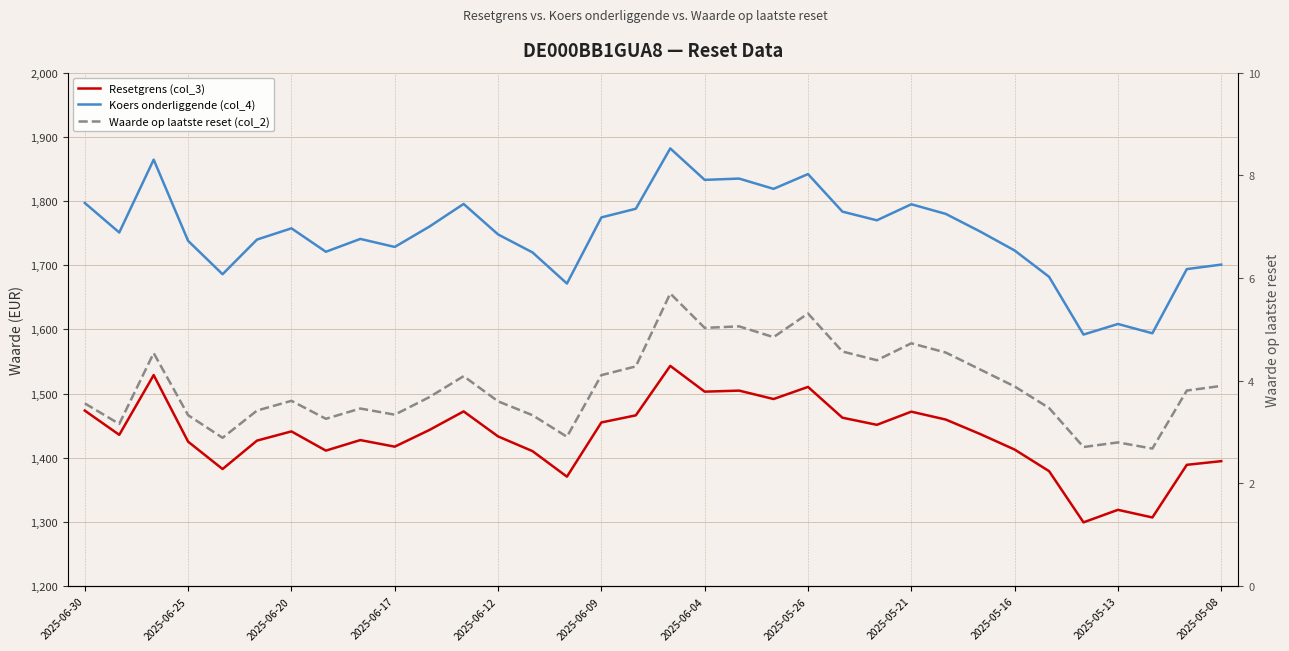

True or false: Waarde op laatste reset (col_2) and Koers onderliggende (col_4) cross at least once.

False